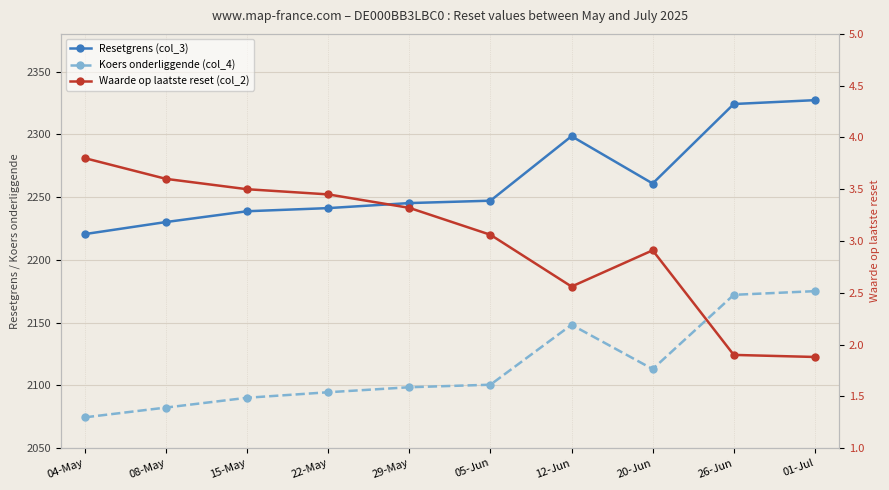

Reading right to left, transcribe all the data shown in this chart.

Resetgrens (col_3): 01-Jul=2327.2	26-Jun=2324.1	20-Jun=2260.8	12-Jun=2298.5	05-Jun=2247.1	29-May=2245.2	22-May=2241.2	15-May=2238.7	08-May=2230.1	04-May=2220.5
Koers onderliggende (col_4): 01-Jul=2175.0	26-Jun=2172.1	20-Jun=2113.0	12-Jun=2148.2	05-Jun=2100.5	29-May=2098.5	22-May=2094.5	15-May=2090.1	08-May=2082.3	04-May=2074.5
Waarde op laatste reset (col_2): 01-Jul=1.9	26-Jun=1.9	20-Jun=2.9	12-Jun=2.6	05-Jun=3.1	29-May=3.3	22-May=3.5	15-May=3.5	08-May=3.6	04-May=3.8